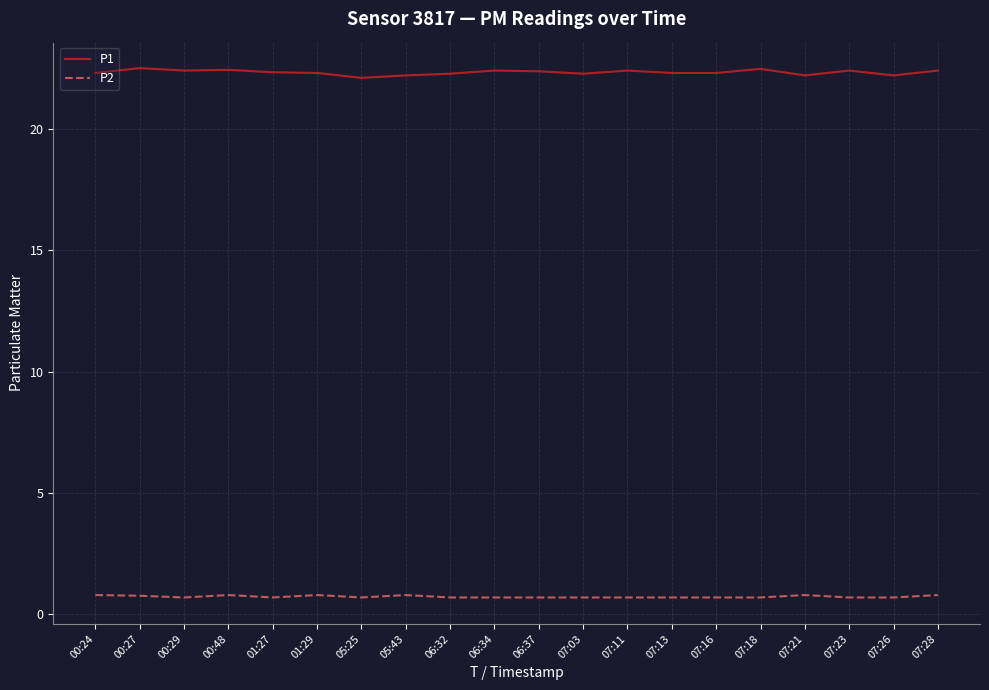

What is the total value across all series at 07:03?

23.0